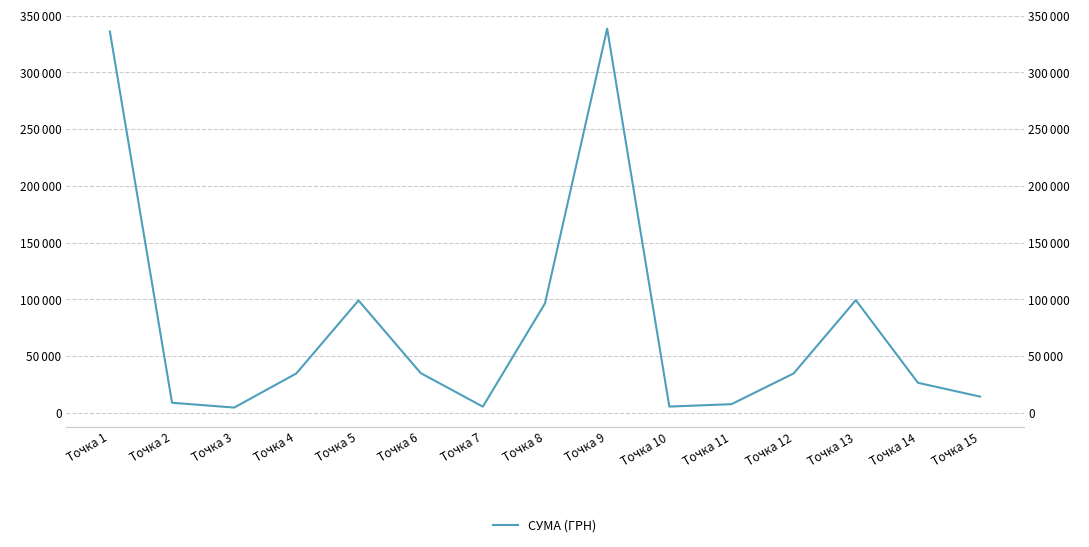

How many interior local peaks (higher than both neighbors) does the data have?

3